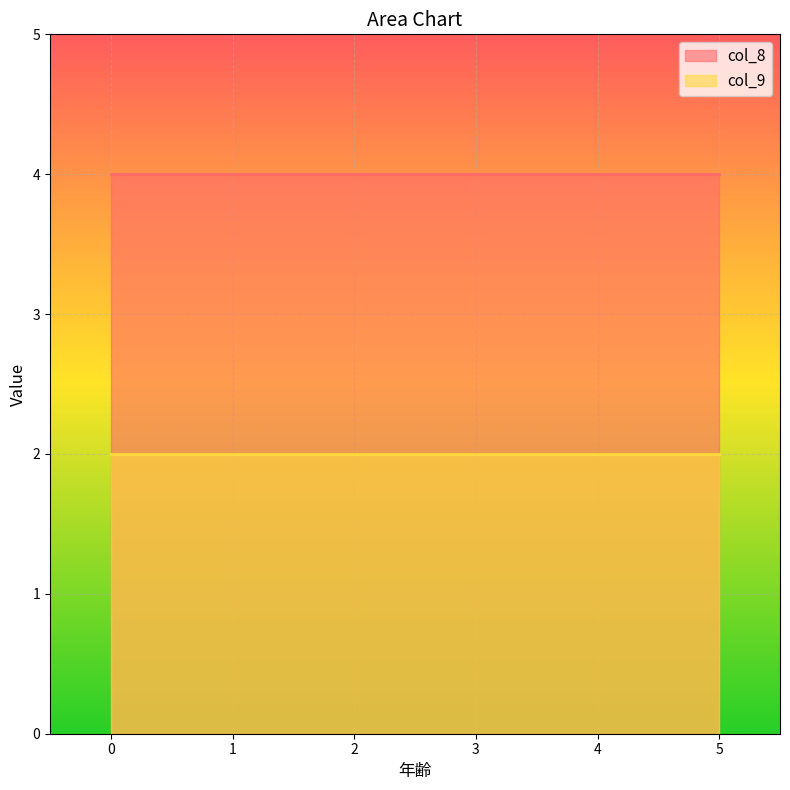

What are all the series names shown in the legend?

col_8, col_9